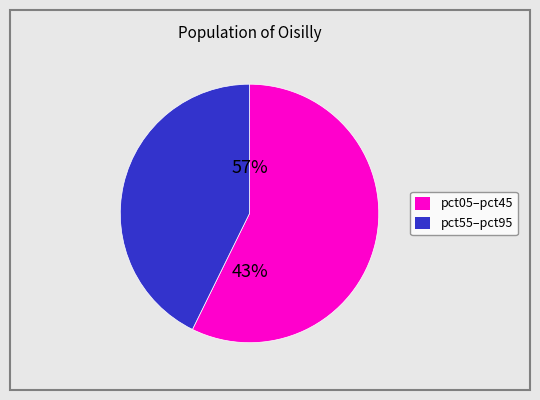

Does pct95 account for over 50% of the chart?

No